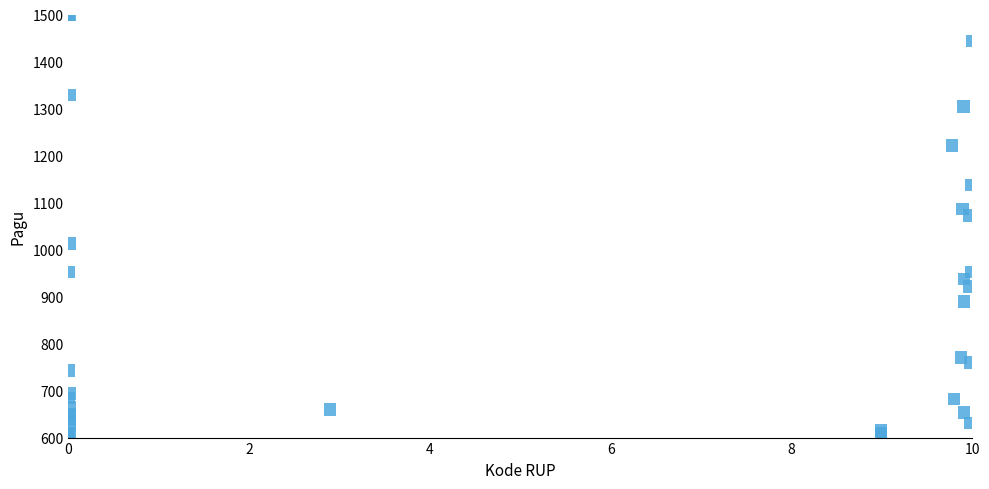

What Y value in the scatter plot is closest to 1050?

1072.7